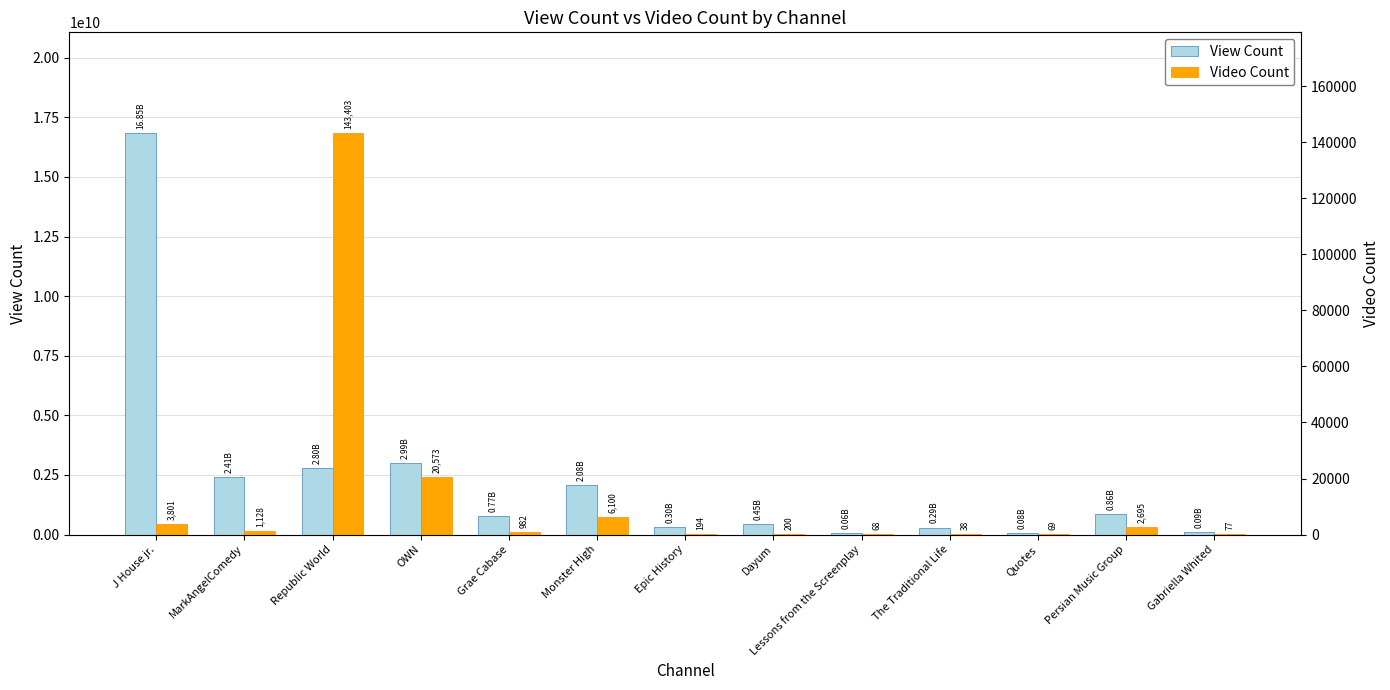

Between Republic World and Quotes, which series saw the biggest shift?

View Count